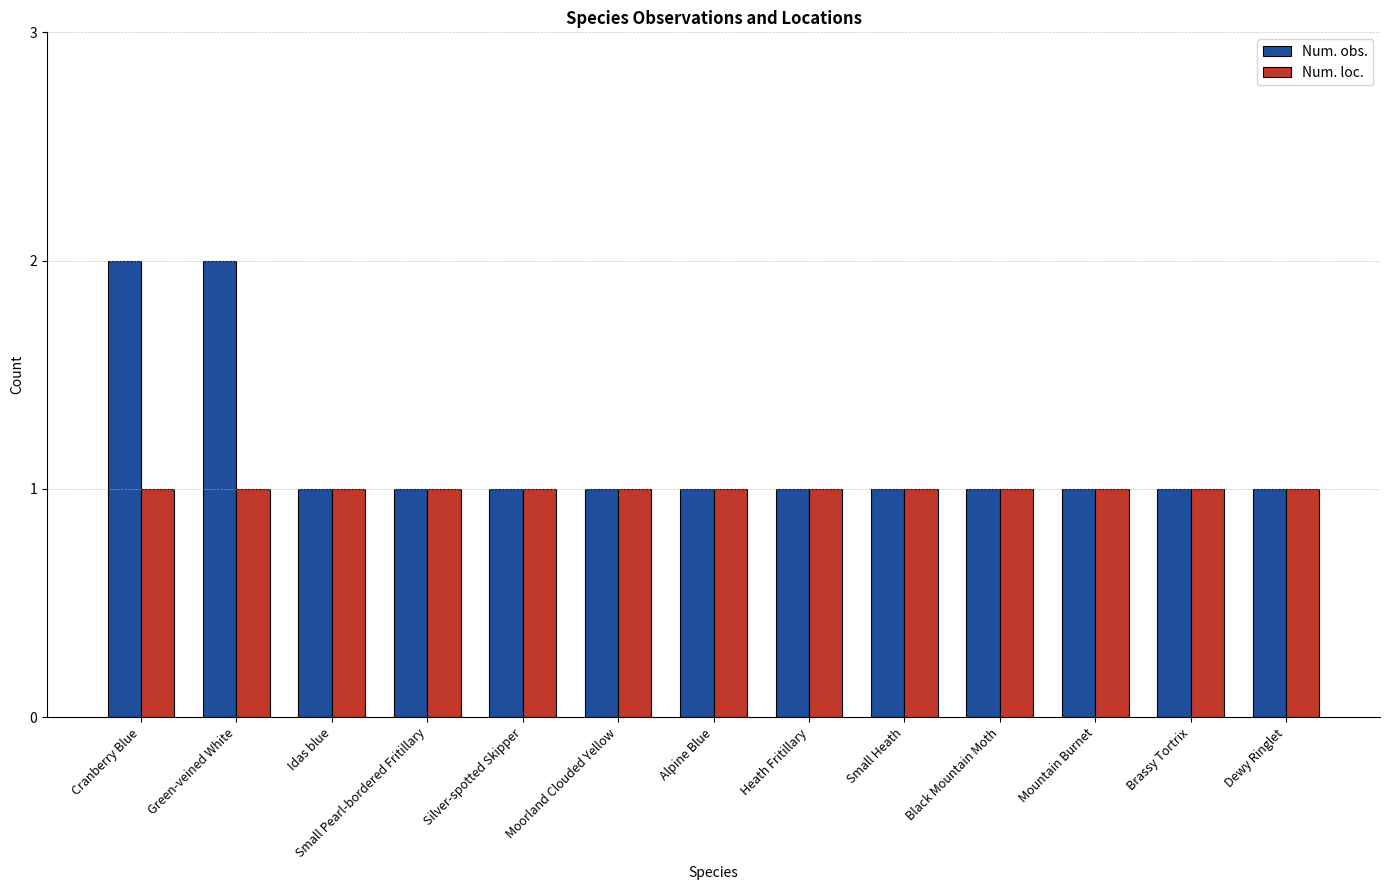

Is the value of Num. obs. at Green-veined White greater than the value of Num. loc. at Cranberry Blue?

Yes